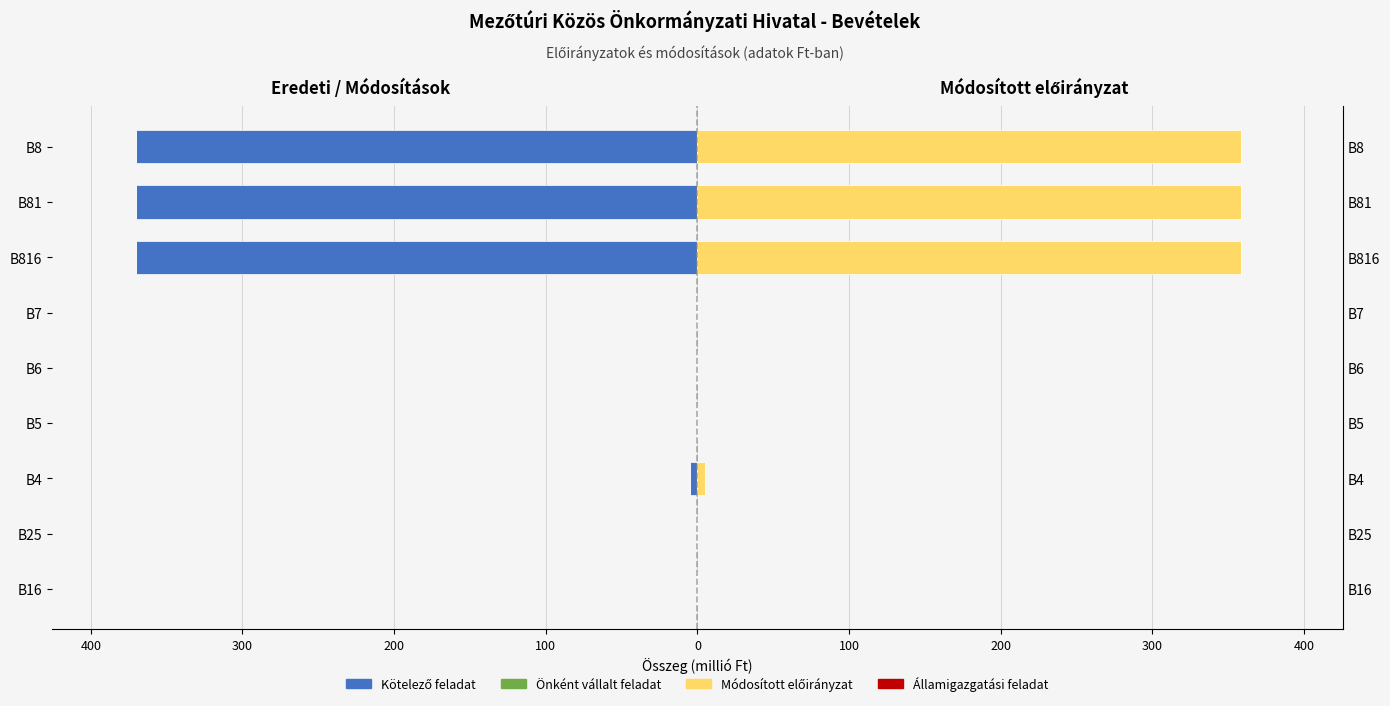

What are all the series names shown in the legend?

Kötelező feladat, Önként vállalt feladat, Módosított előirányzat, Államigazgatási feladat